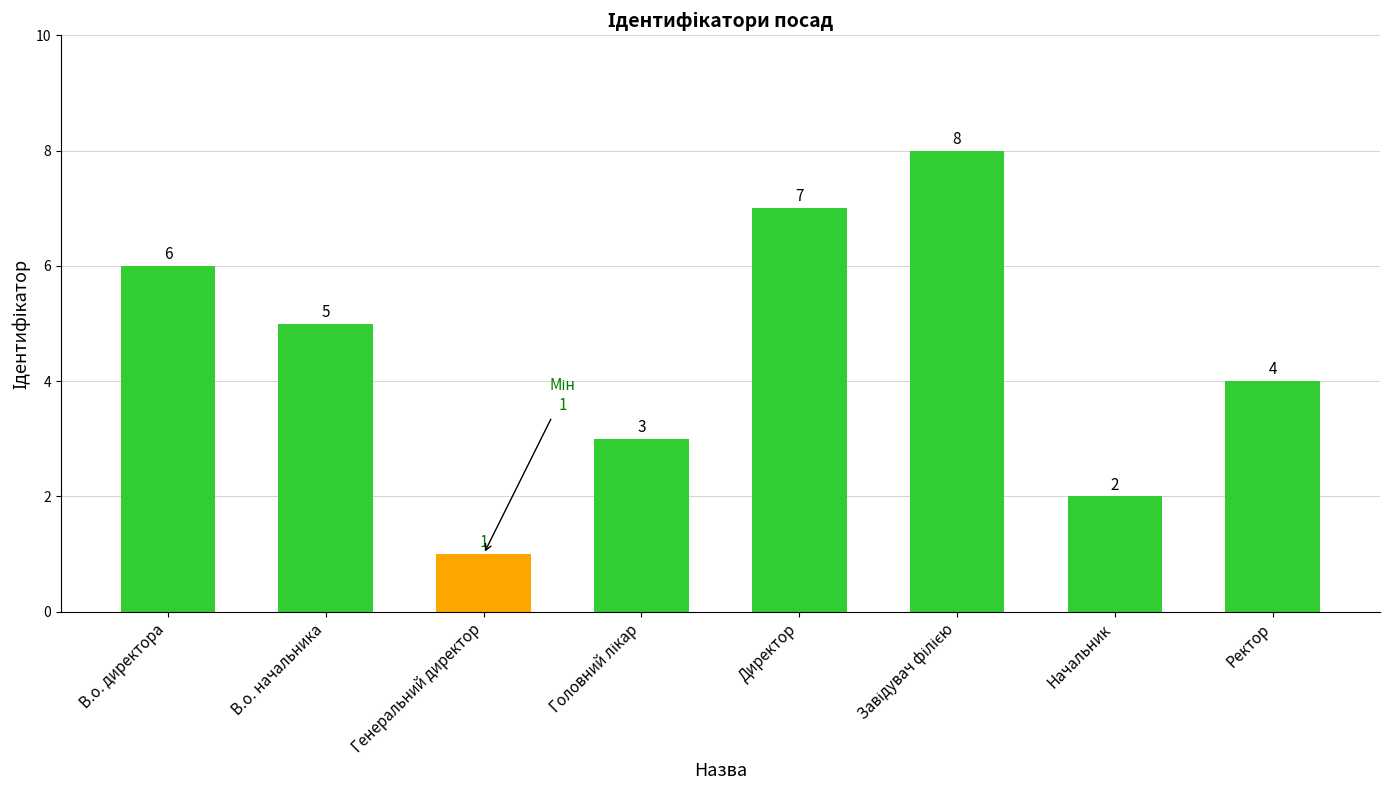

What is the change in value from Генеральний директор to Ректор?

+3